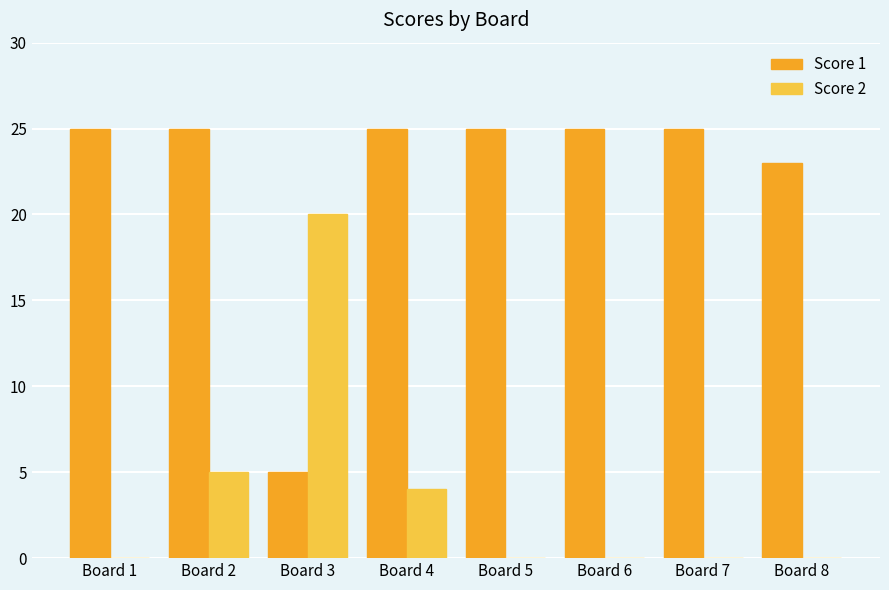

At which label is Score 1 closest to 15?

Board 8